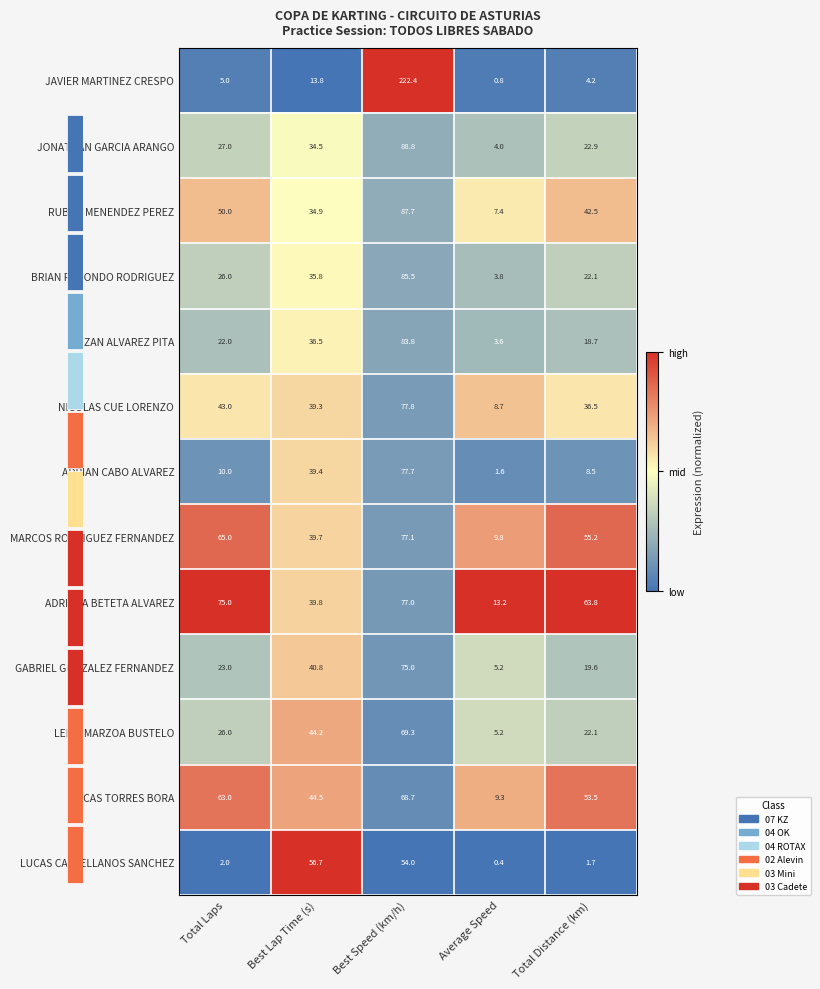

Rank the categories by IZAN ALVAREZ PITA value from lowest to highest.

Average Speed, Total Distance (km), Total Laps, Best Lap Time (s), Best Speed (km/h)